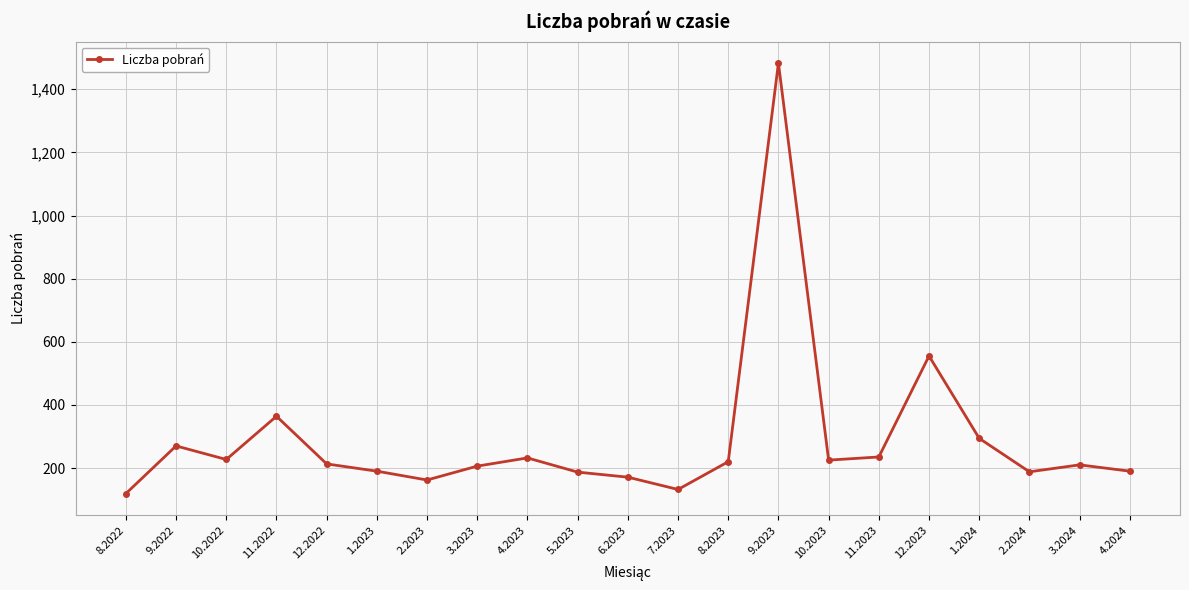

What is the change in value from 12.2023 to 4.2024?

-365